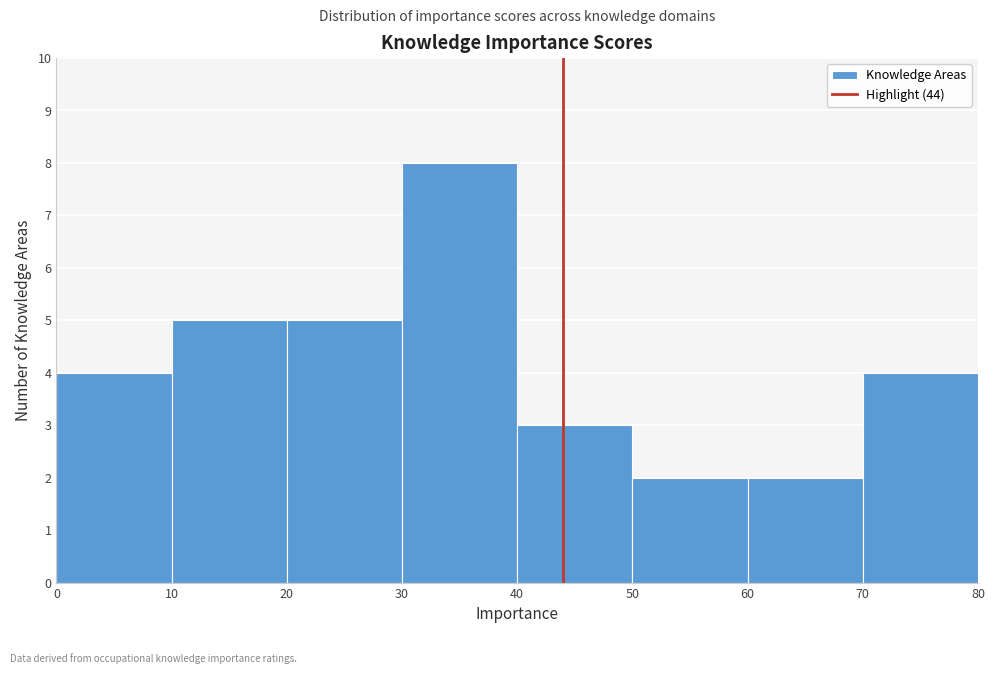

Reading left to right, transcribe this chart: for each bar, give the range it covers on the x-axis and its height. The values are not printed on the chart, so give them approximately, as read against the axis.

0 to 10: 4
10 to 20: 5
20 to 30: 5
30 to 40: 8
40 to 50: 3
50 to 60: 2
60 to 70: 2
70 to 80: 4